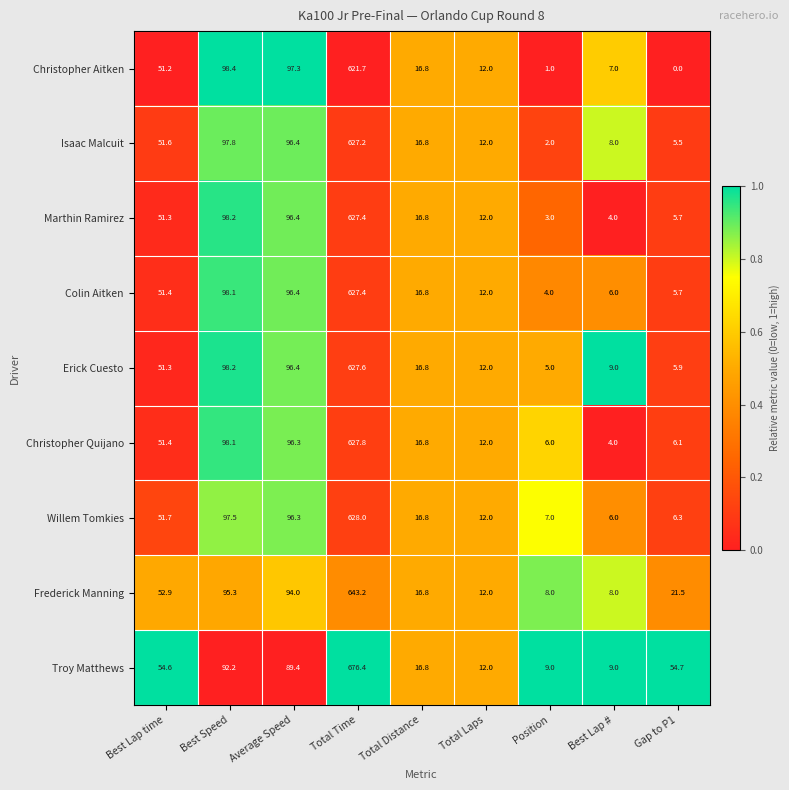

True or false: Marthin Ramirez has a value of 1023.9 at Total Time.

False